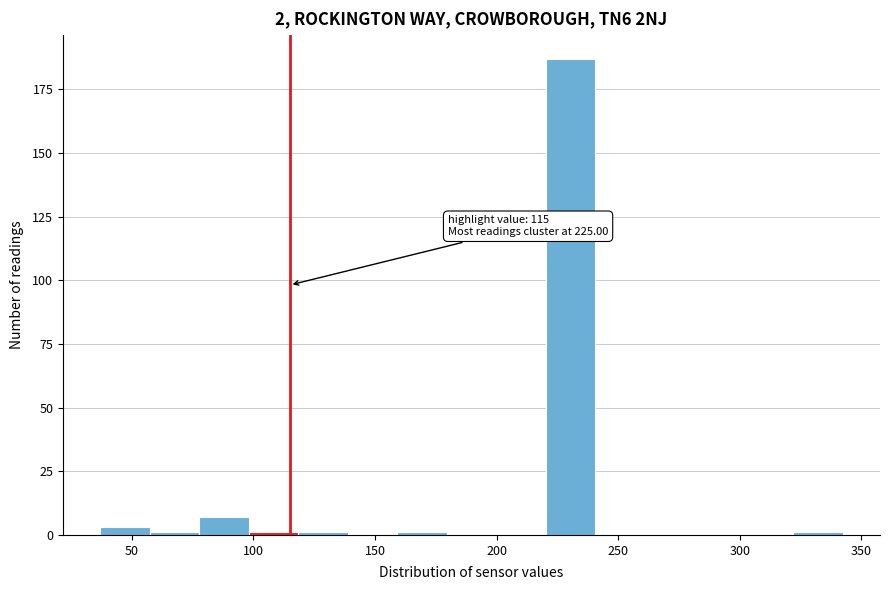

Which range on the x-axis has the tallest bar?

220 to 240